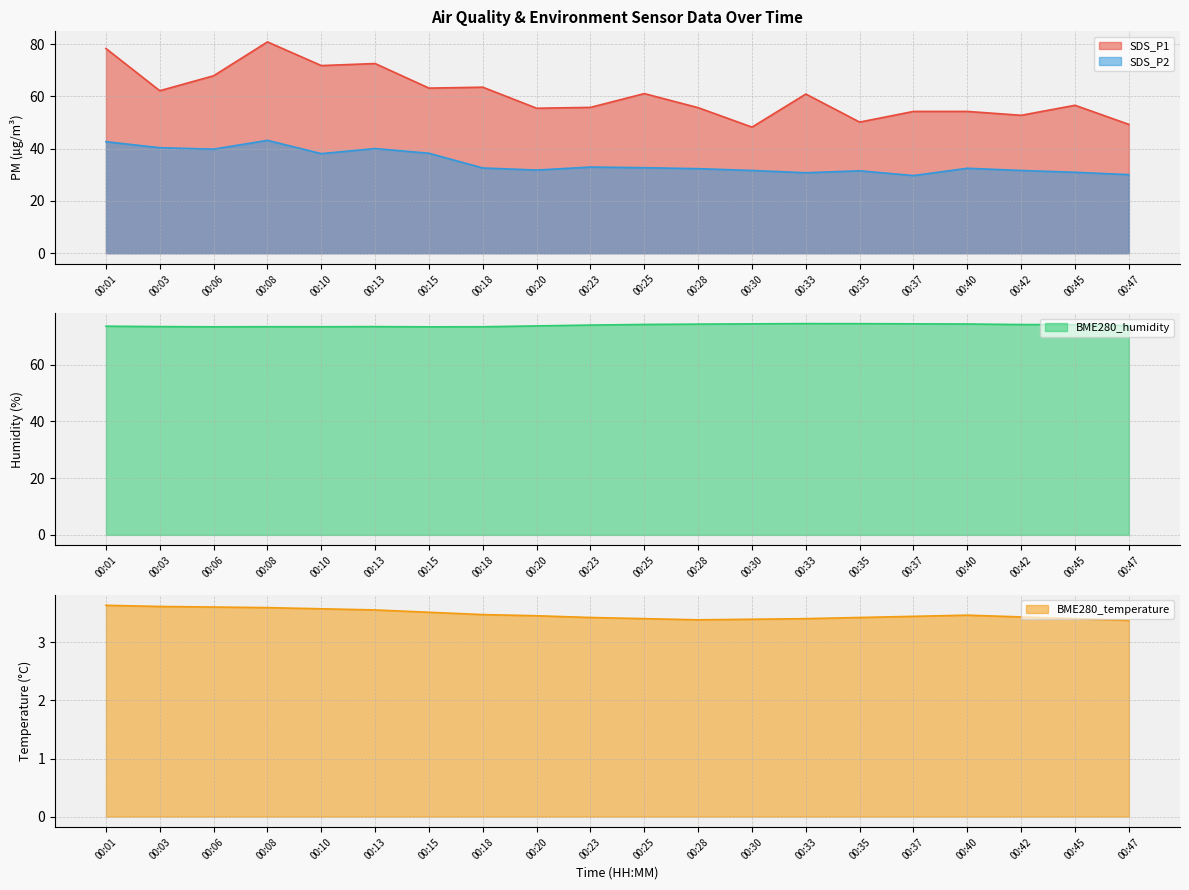

What is the value of the SDS_P1 point at the 19th from the left?

56.6